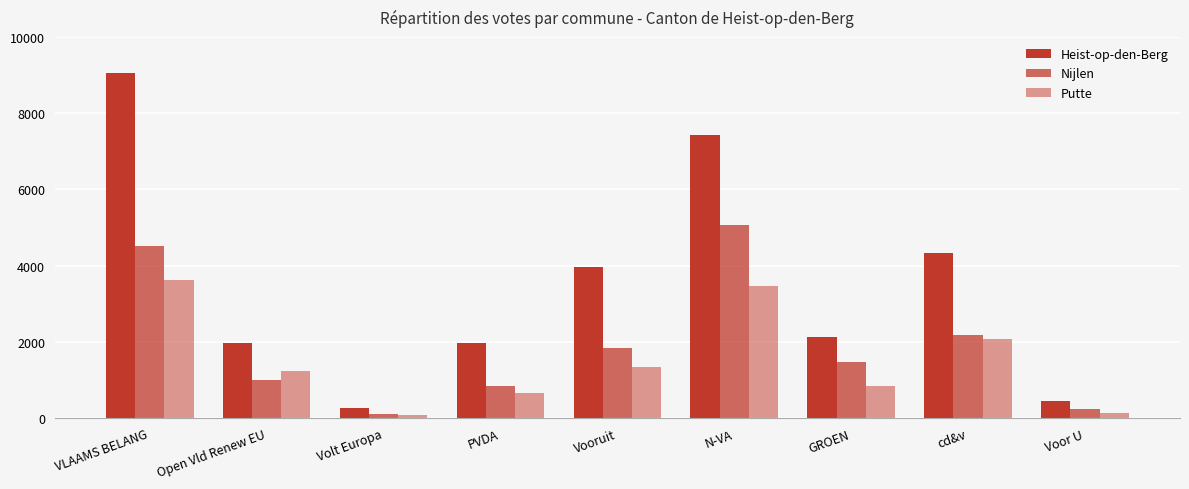

How many bars are there in each group?

3